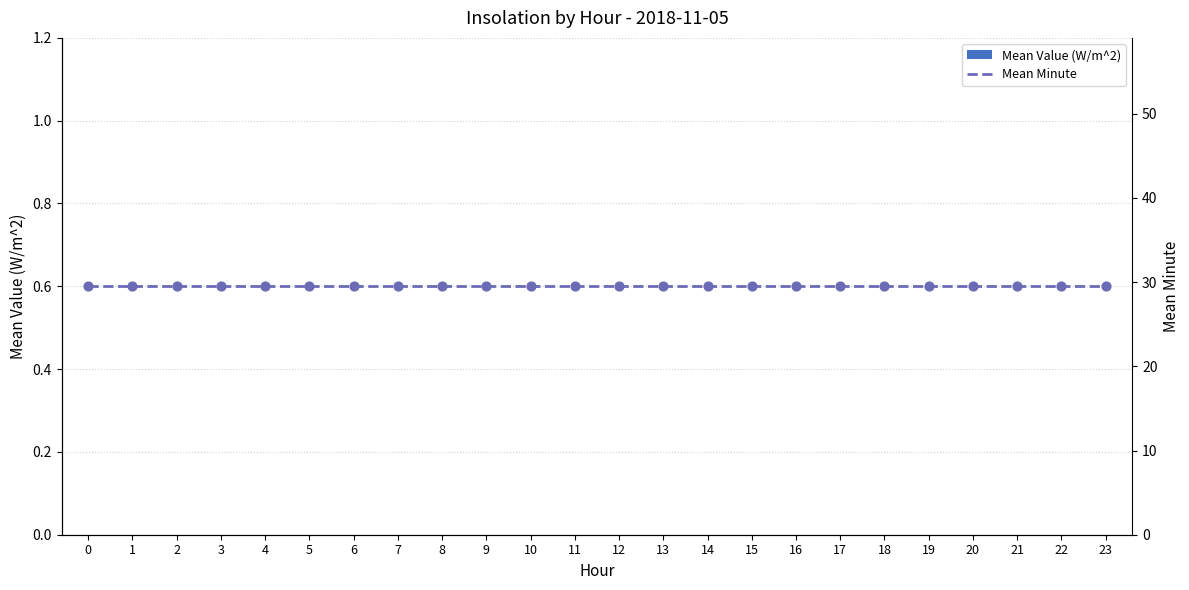

What is the total value across all series at 18?

29.5